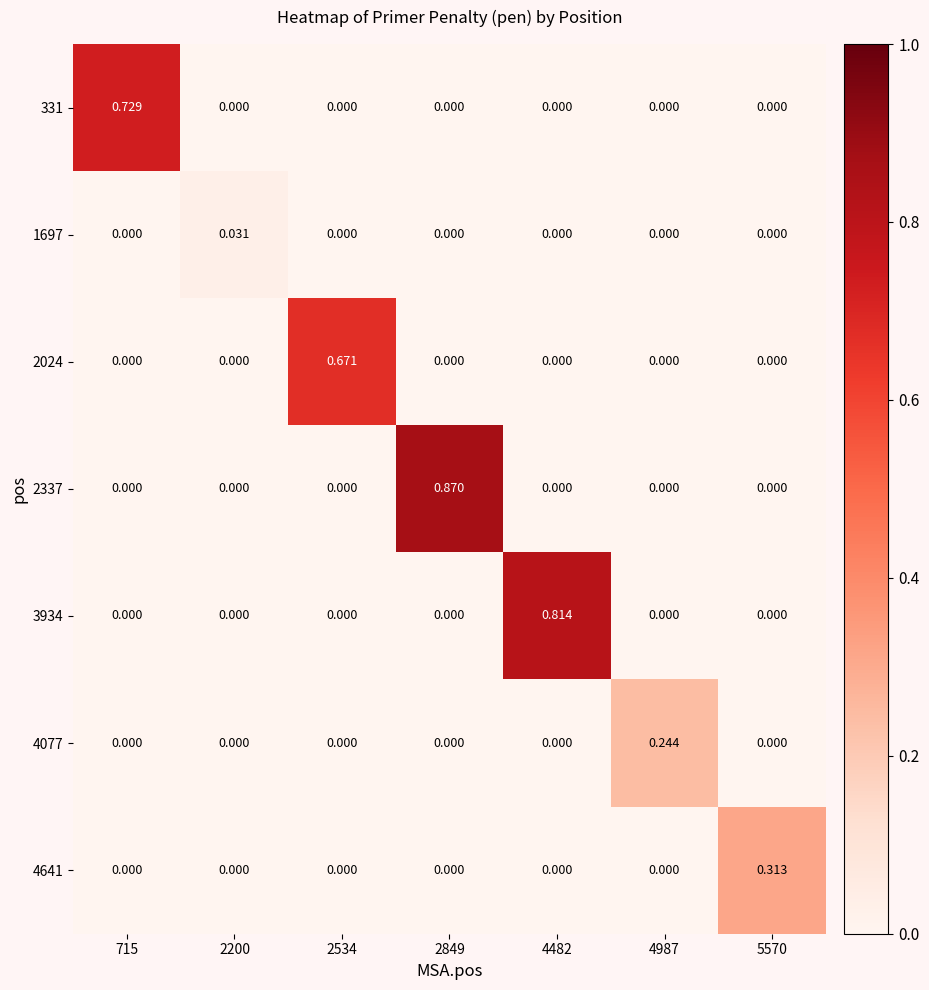

How many values in the 2024 series exceed 0?

1